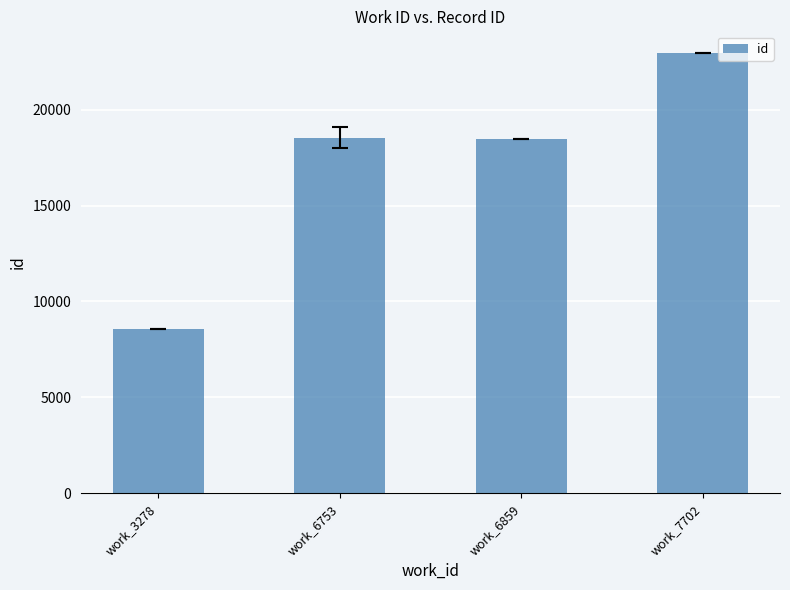

What is the value of the 2nd bar from the left?

18542.5